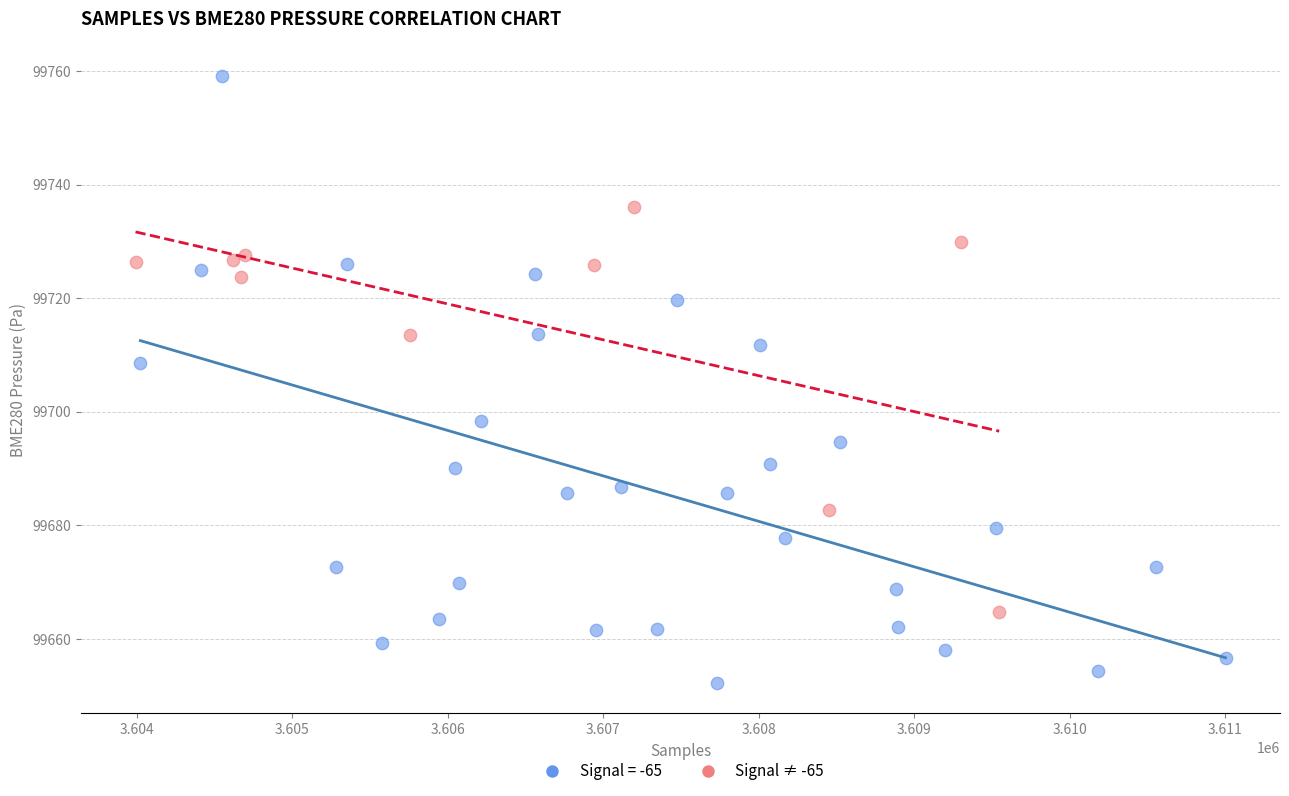

Which series contains the lowest Y value?

Signal = -65